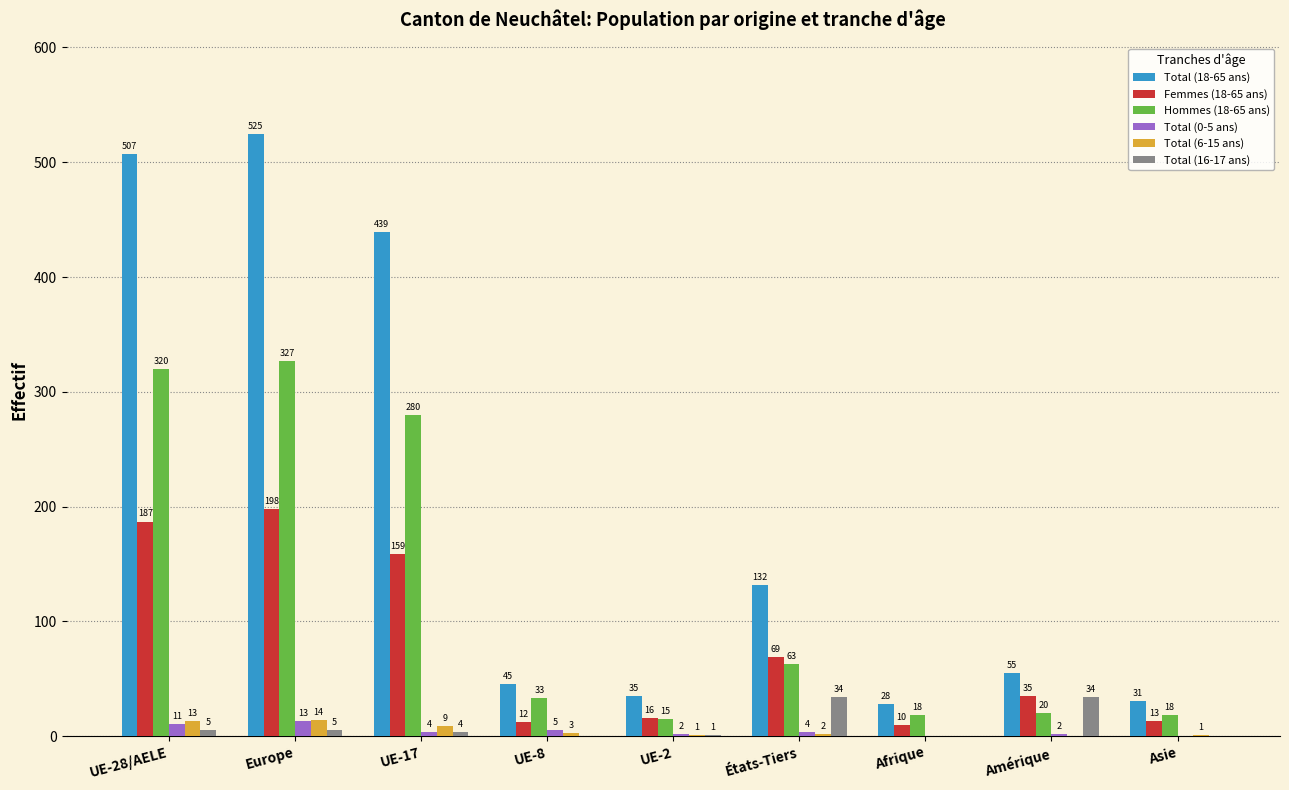

Is it true that Total (0-5 ans) equals 4 at UE-17?

True